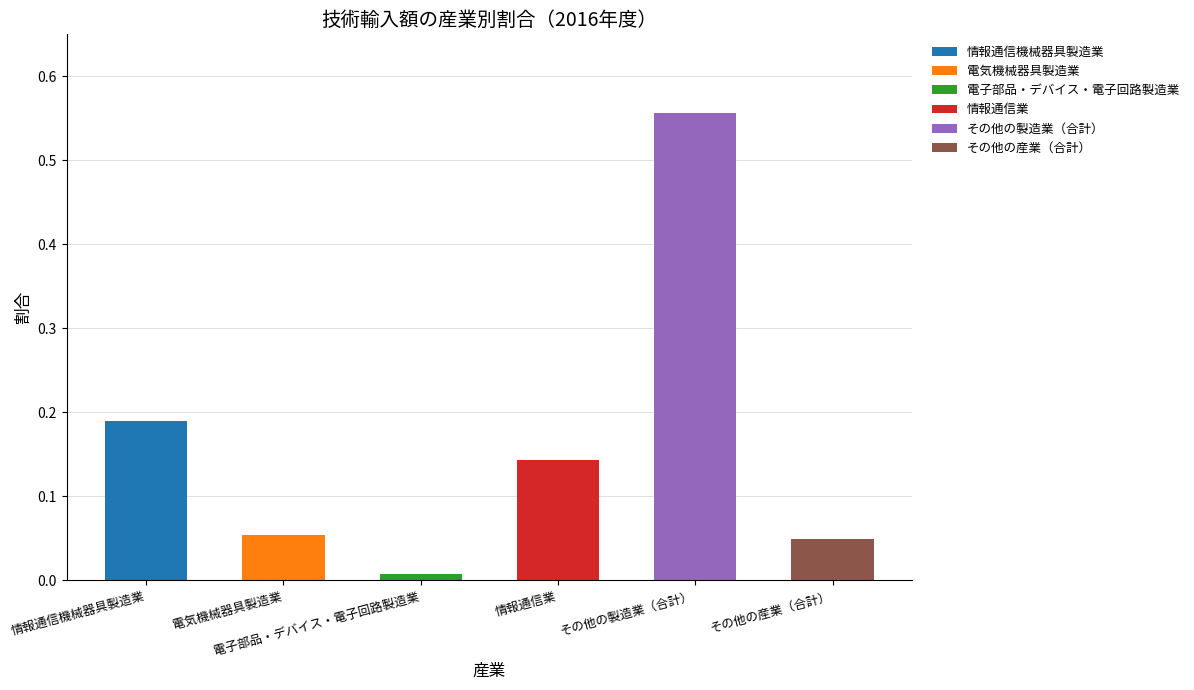

Rank the categories by value from highest to lowest.

その他の製造業（合計）, 情報通信機械器具製造業, 情報通信業, 電気機械器具製造業, その他の産業（合計）, 電子部品・デバイス・電子回路製造業